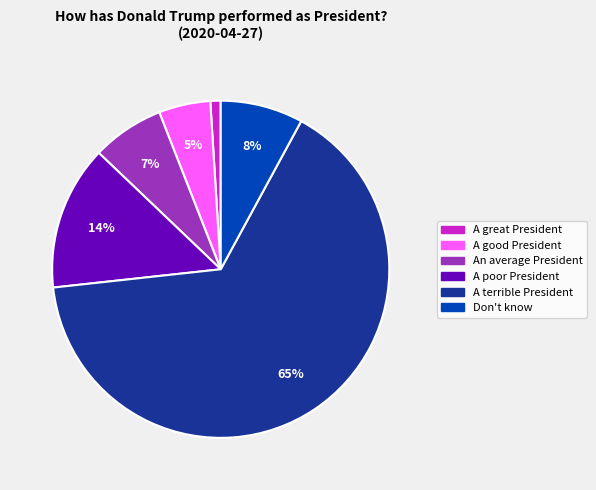

How many segments does this pie chart have?

6